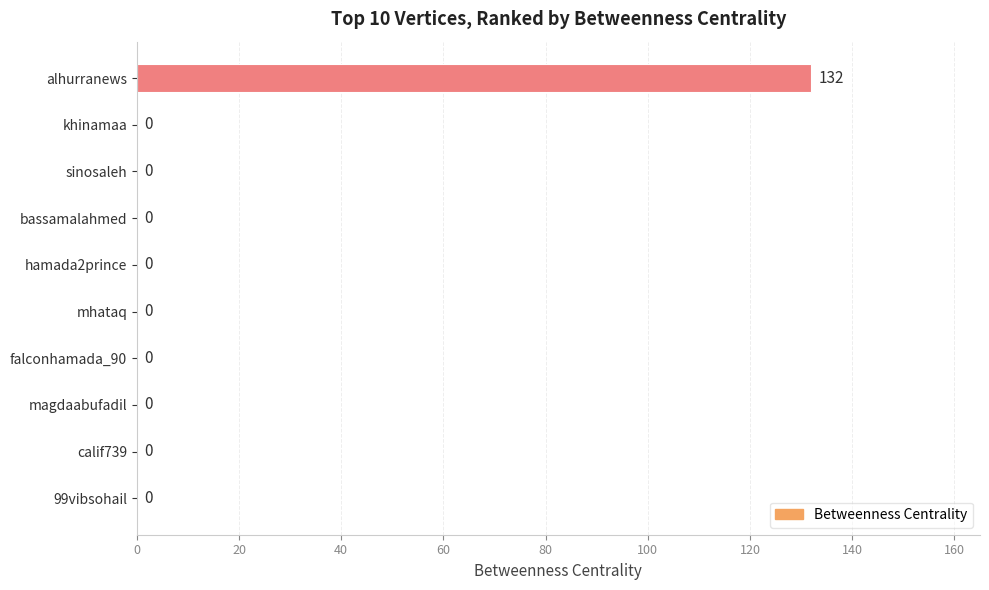

What is the greatest value displayed?

132